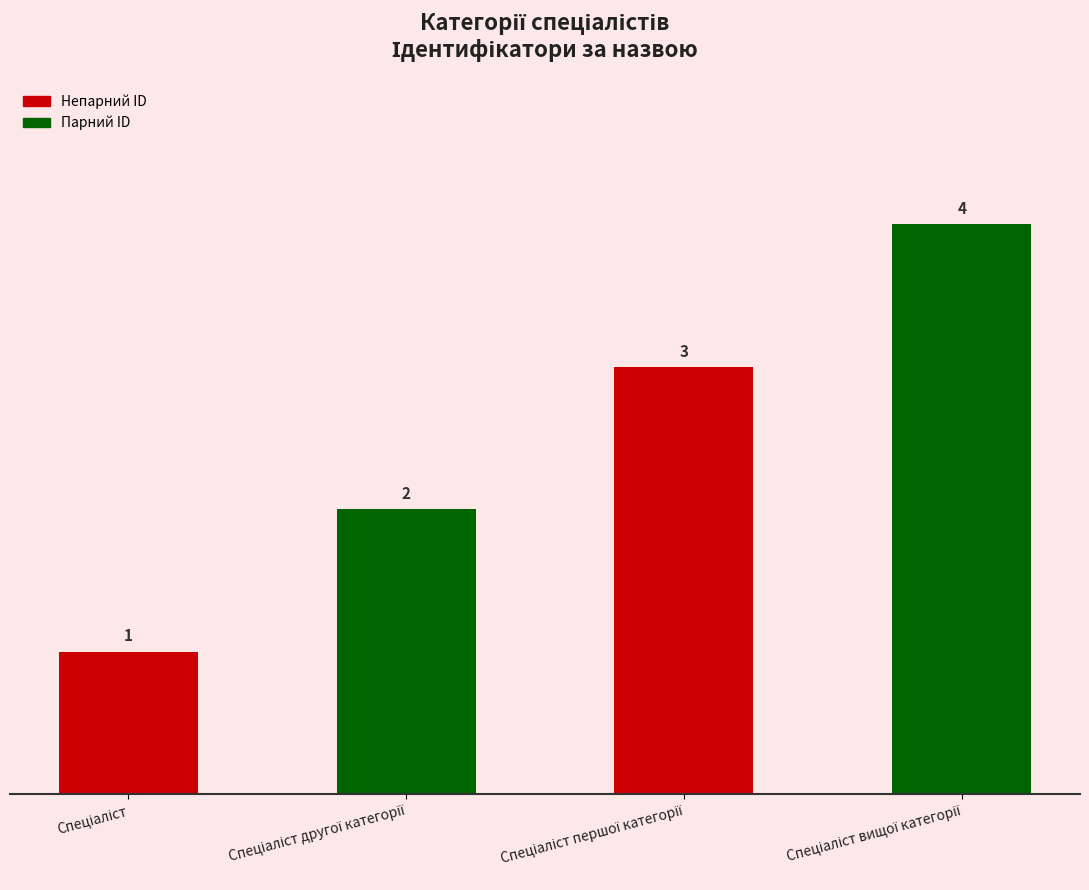

What is the difference between the maximum and minimum values?

3